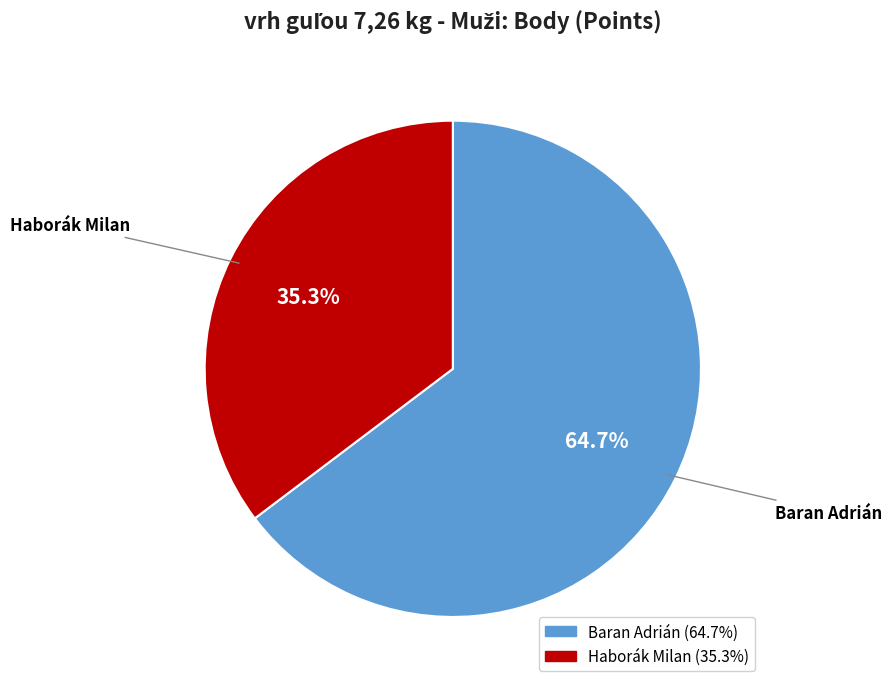

Between Baran Adrián and Haborák Milan, which is larger?

Baran Adrián